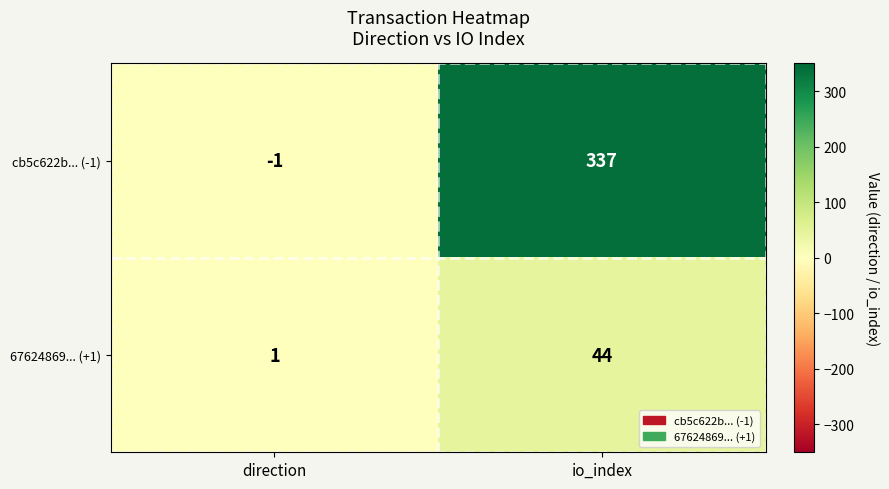

At which category is the sum across all series the highest?

io_index